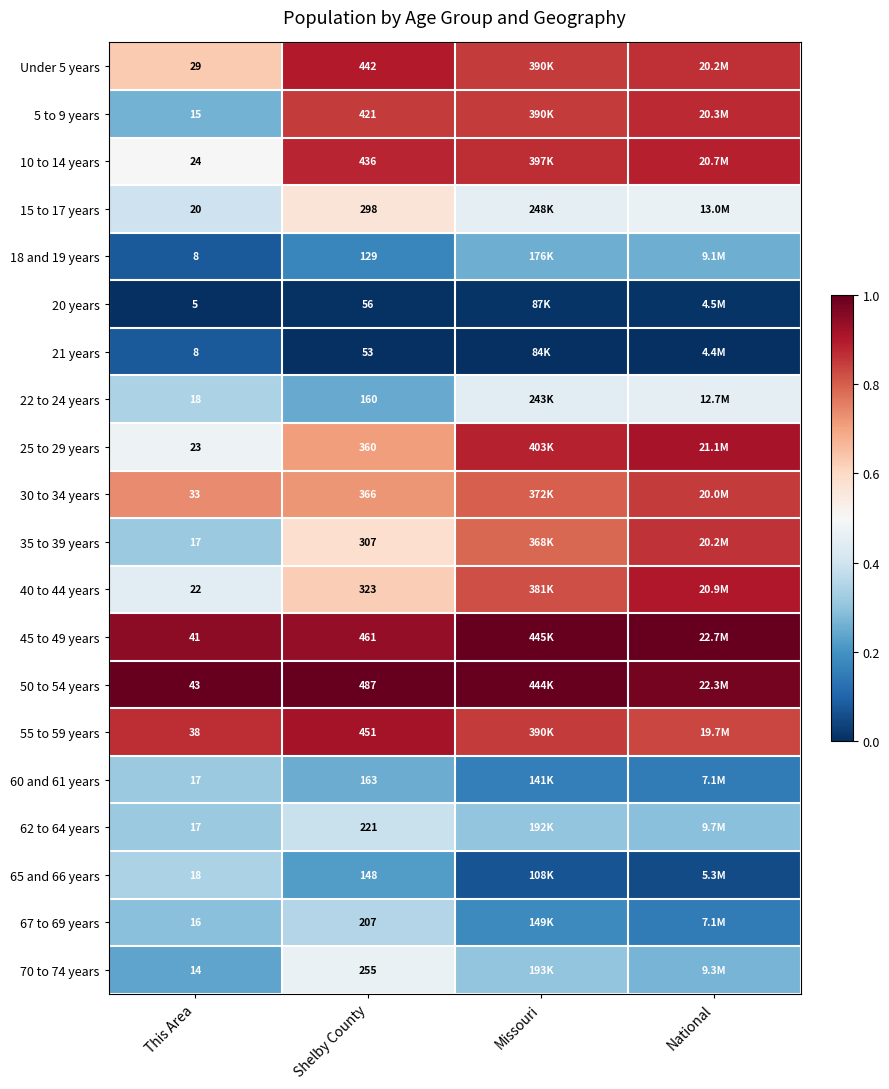

Is it true that 55 to 59 years equals 0.8 at National?

True